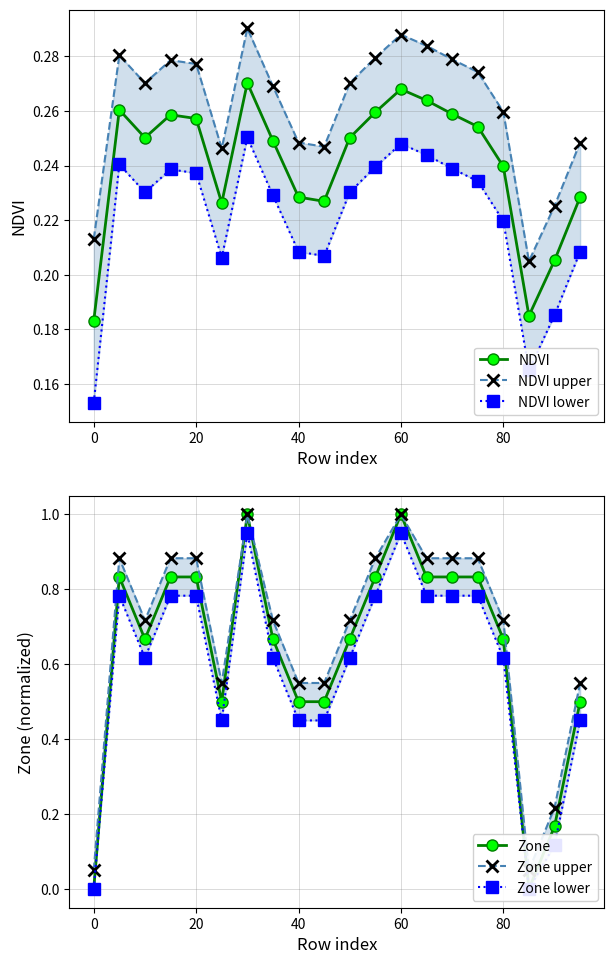

How many intersections are there between NDVI and Zone upper?

3